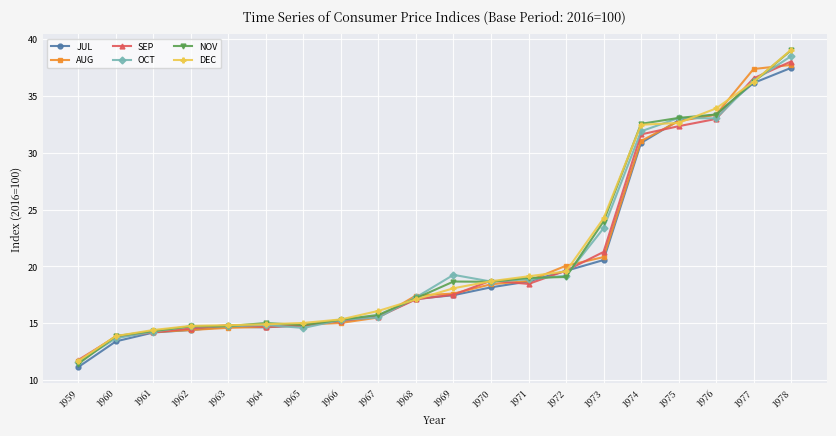

Does the chart have visible grid lines?

Yes